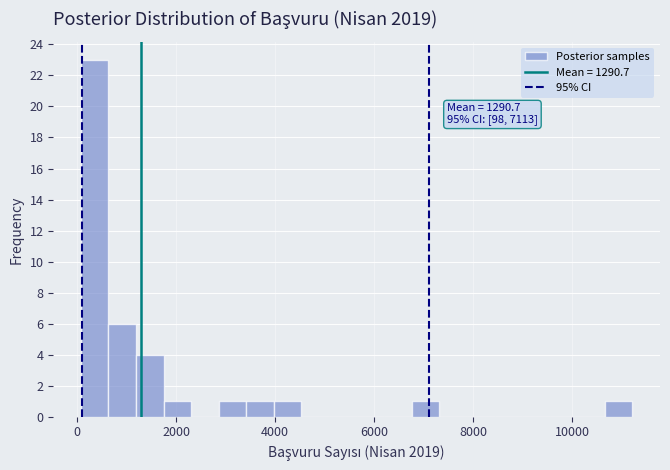

Read against the x-axis, roughly where is the centre of the tallest bar?

400